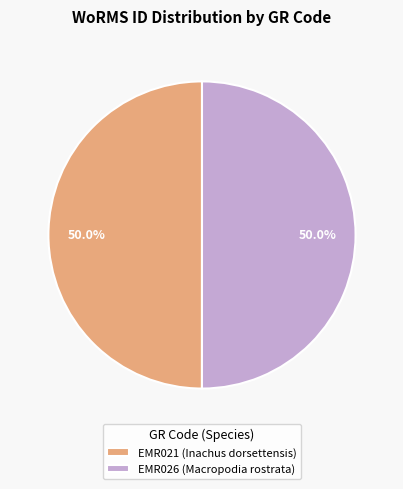

To the nearest percent, what percentage of the pie is EMR026 (Macropodia rostrata)?

50%